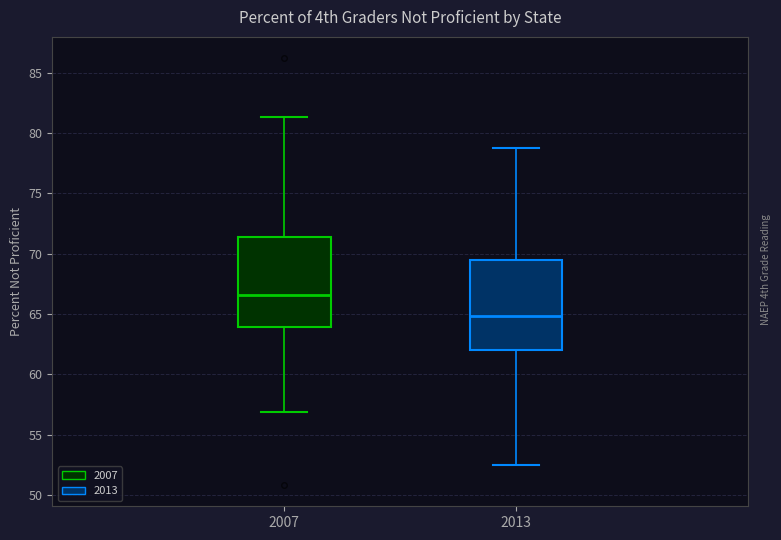

Which box's median line is the highest?

2007